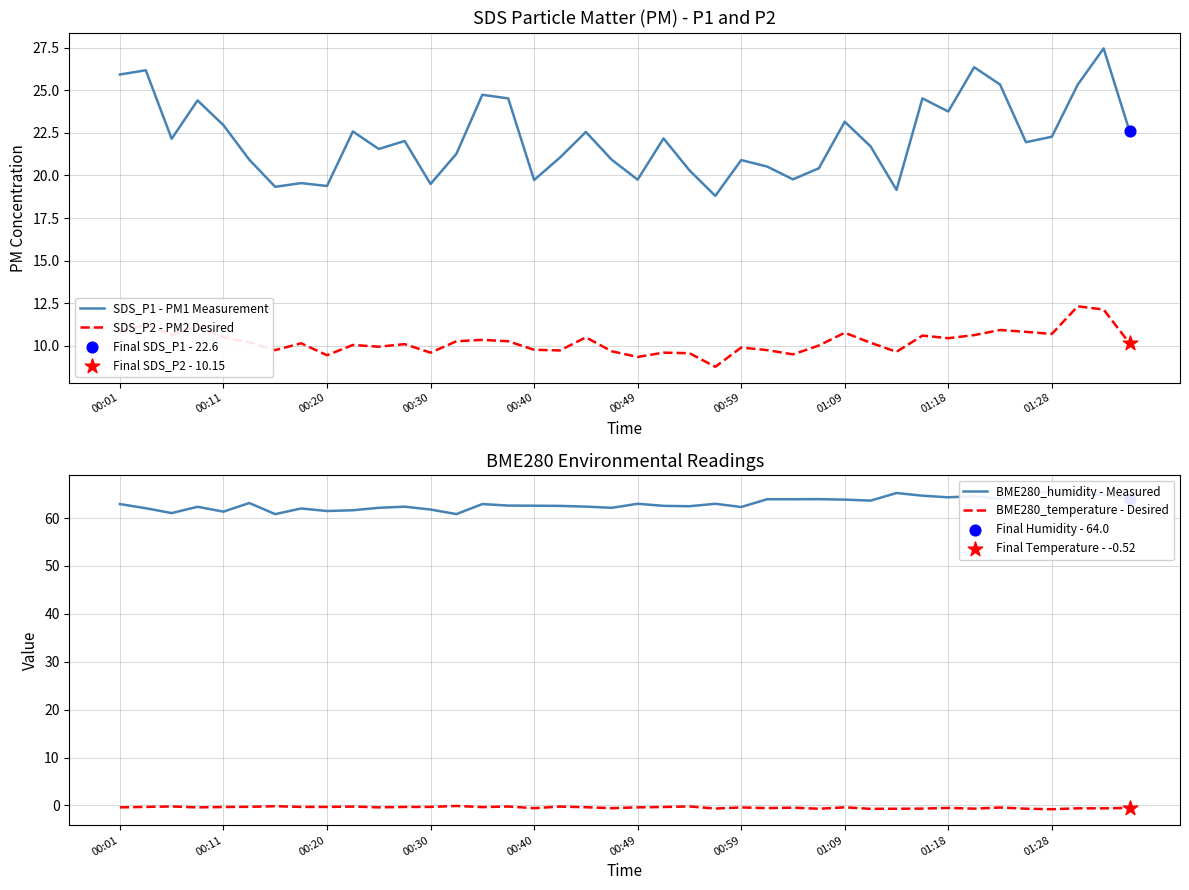

Which series reaches the maximum Y coordinate?

BME280_humidity - Measured